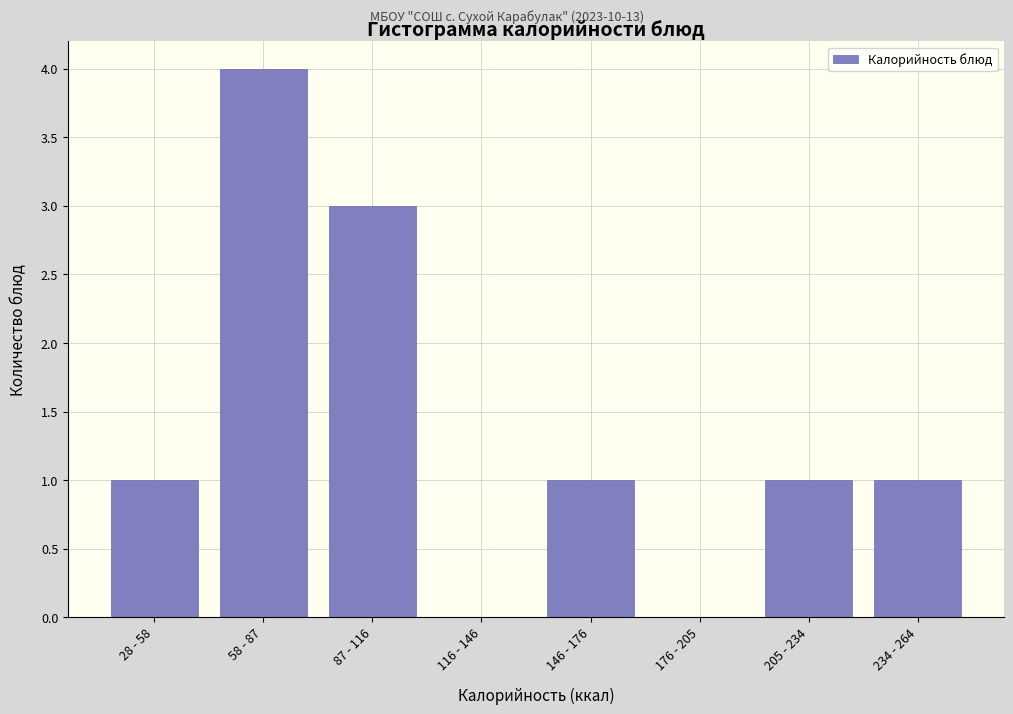

Reading left to right, extract all data points from this chart.

28 - 58=1	58 - 87=4	87 - 116=3	116 - 146=0	146 - 176=1	176 - 205=0	205 - 234=1	234 - 264=1